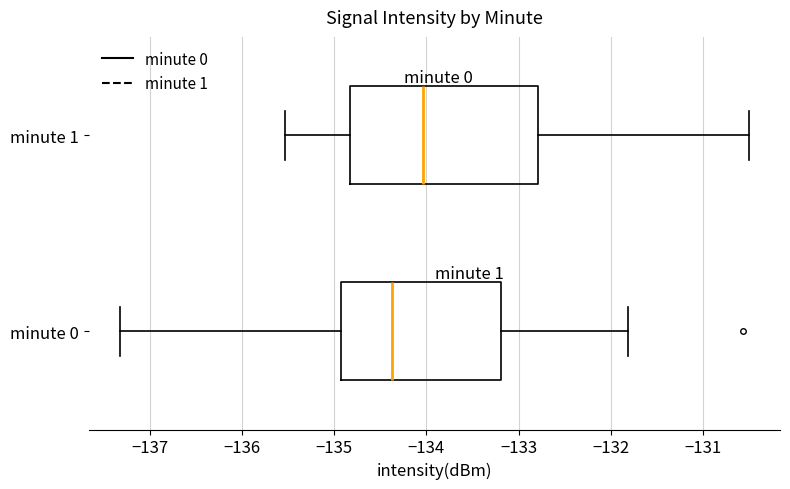

Comparing the boxes themselves (not the whiskers), which one is the widest?

minute 1